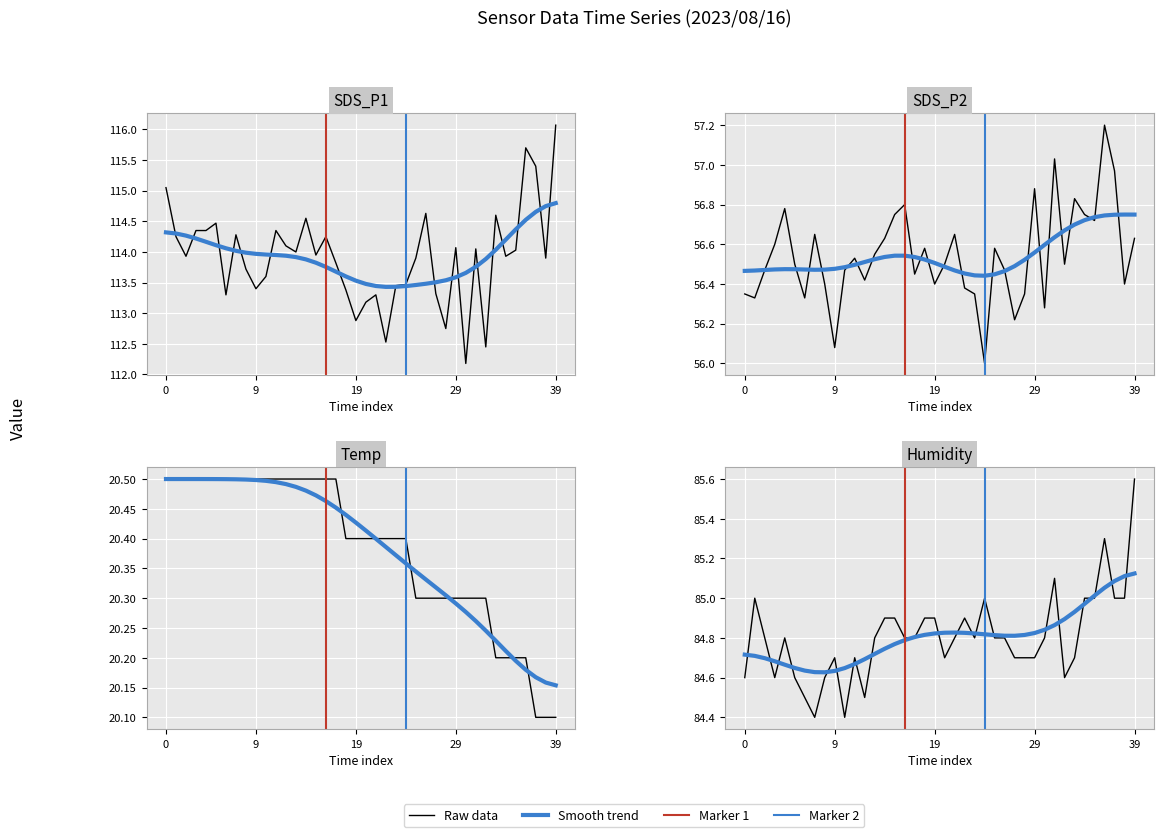

What is the label of the 35th point from the right?

5